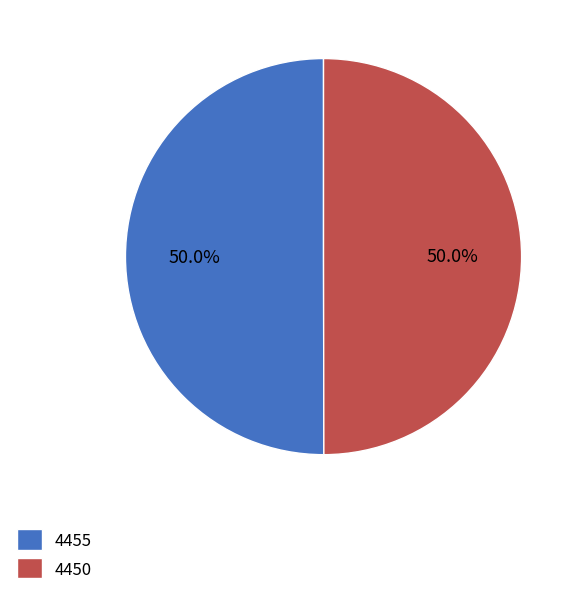

What percentage is NOT represented by 4455?

50.0%